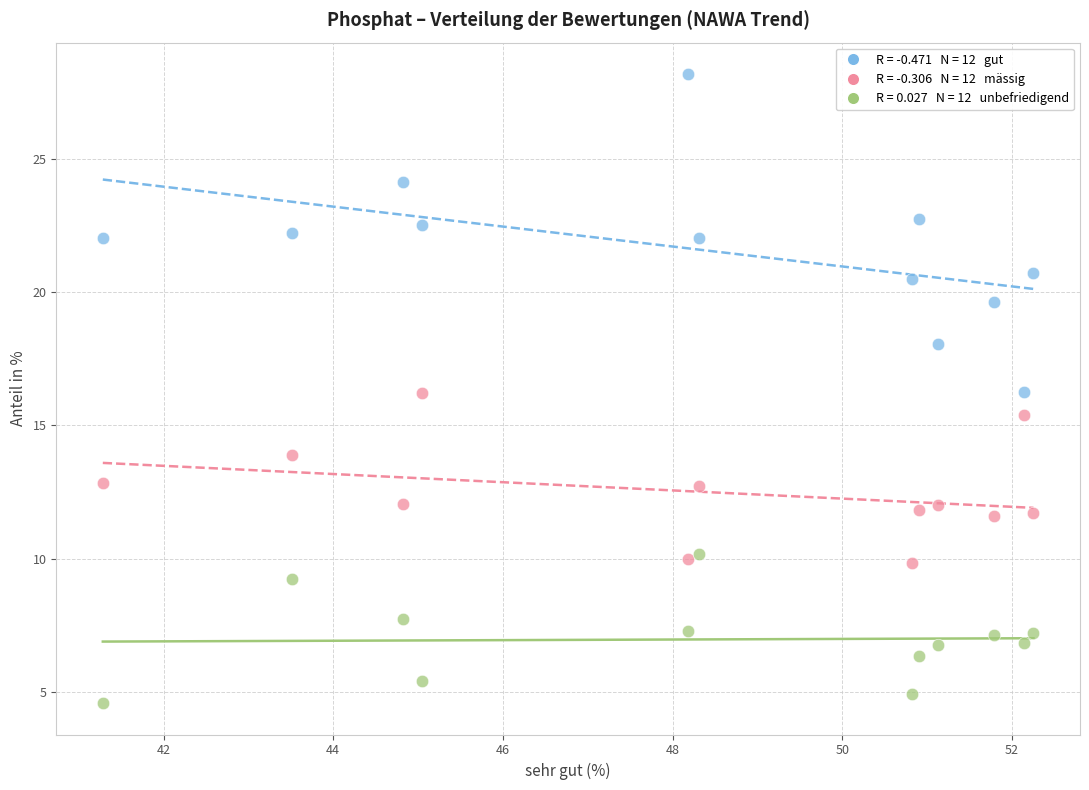

Across all data points, what is the range of X values (max minus min)?

11.0